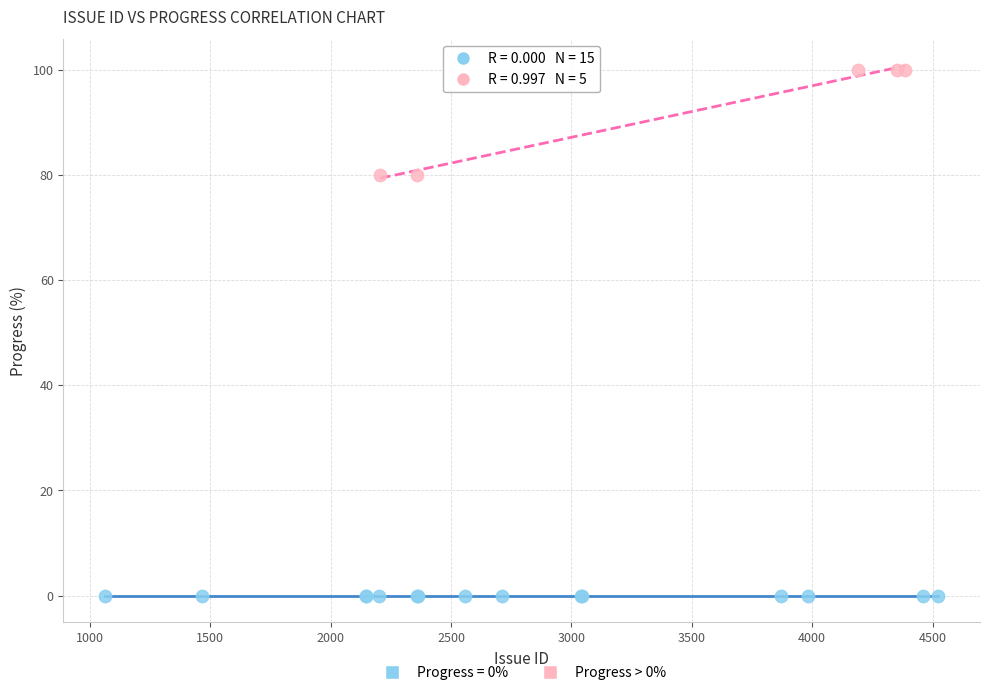

Which series contains the highest Y value?

Progress > 0%